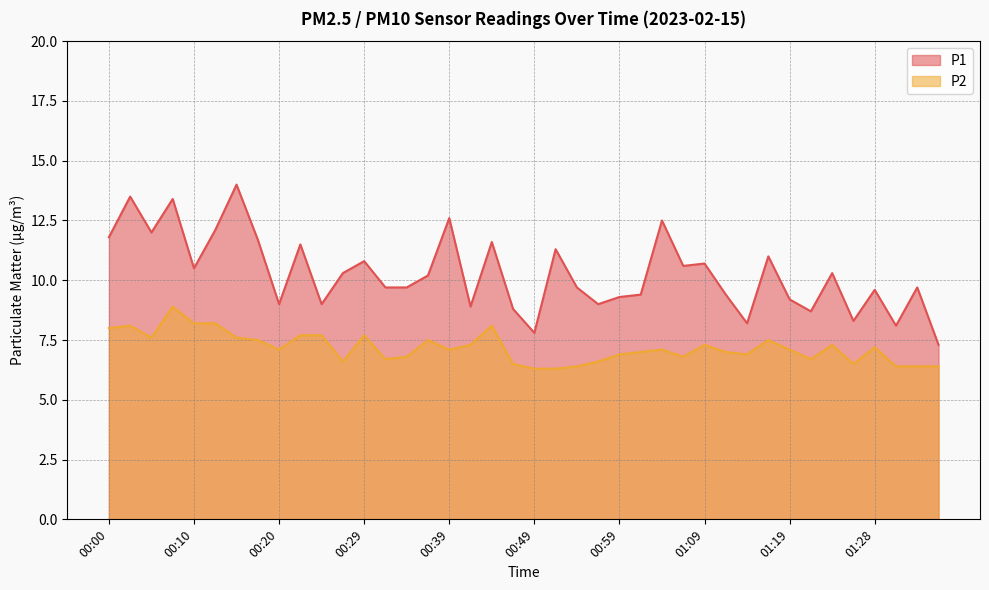

What is the minimum value shown in the chart?

6.3